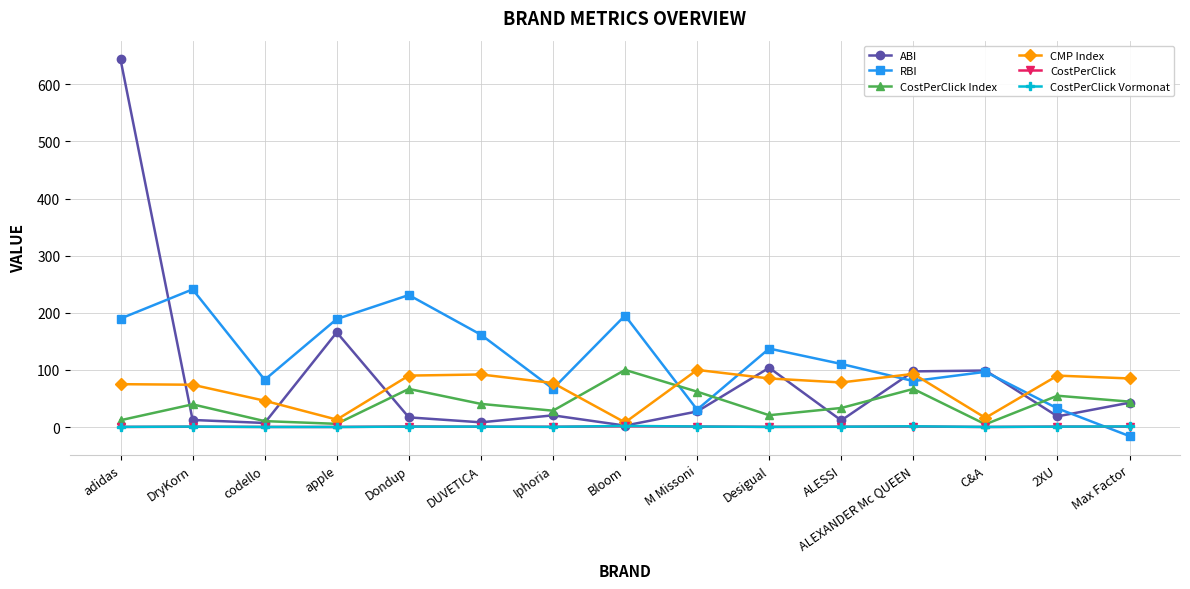

What position from the right is apple?

12